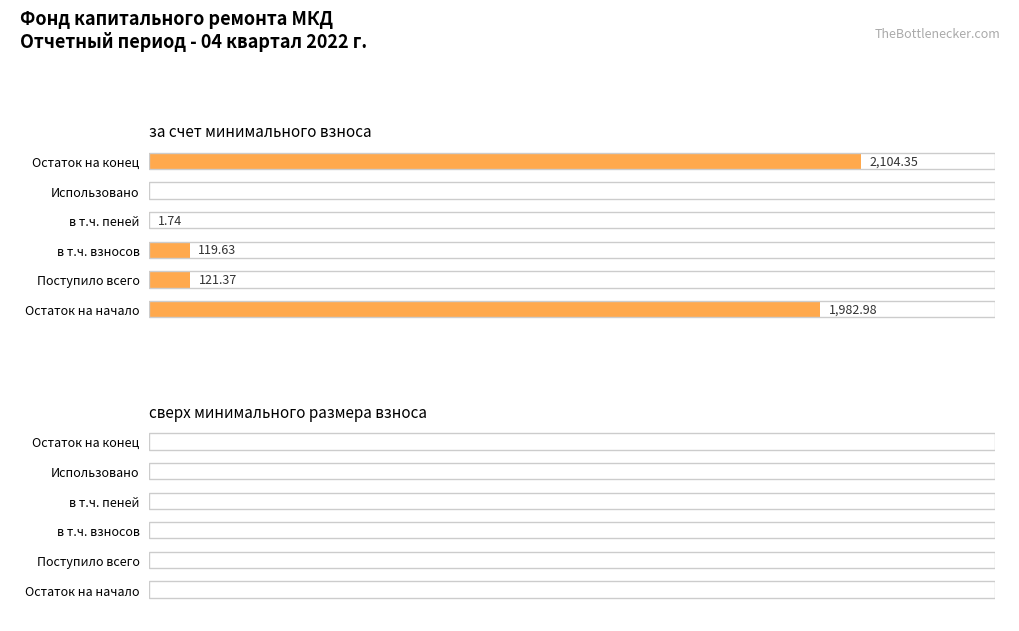

At which category does the chart reach its peak across all series?

Остаток на конец